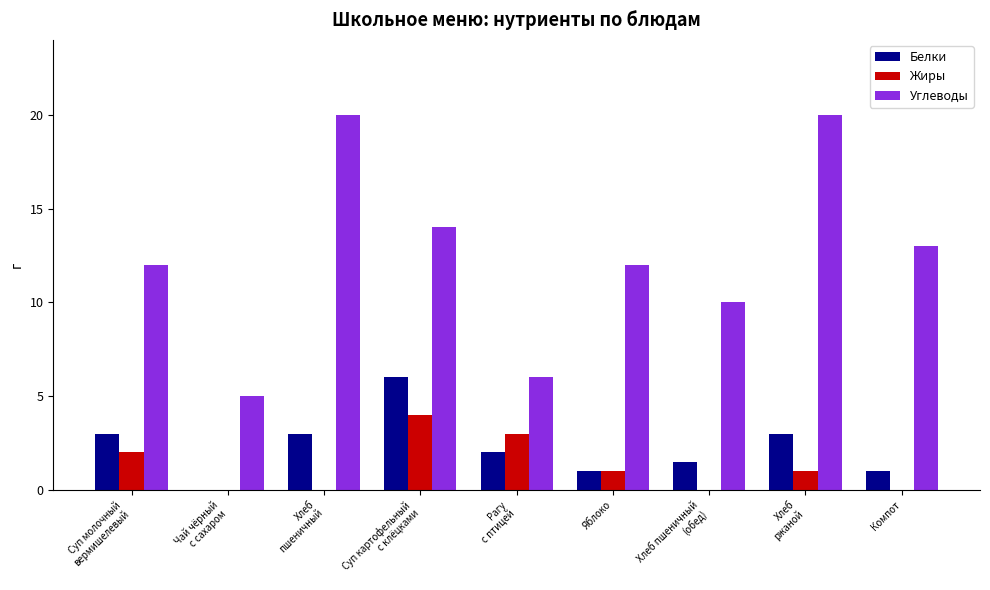

Reading left to right, transcribe all the data shown in this chart.

Белки: 3.0	0.0	3.0	6.0	2.0	1.0	1.5	3.0	1.0
Жиры: 2.0	0.0	0.0	4.0	3.0	1.0	0.0	1.0	0.0
Углеводы: 12.0	5.0	20.0	14.0	6.0	12.0	10.0	20.0	13.0